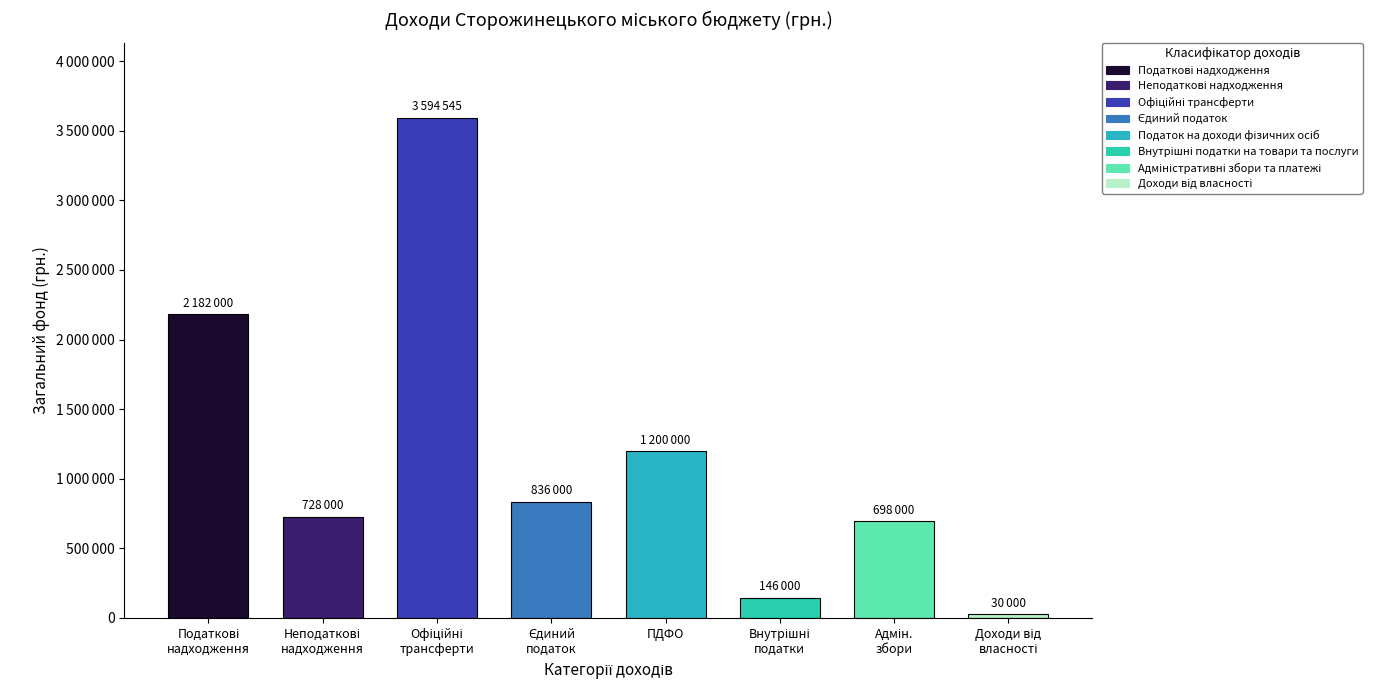

What is the approximate value at Адміністративні збори та платежі?

698000